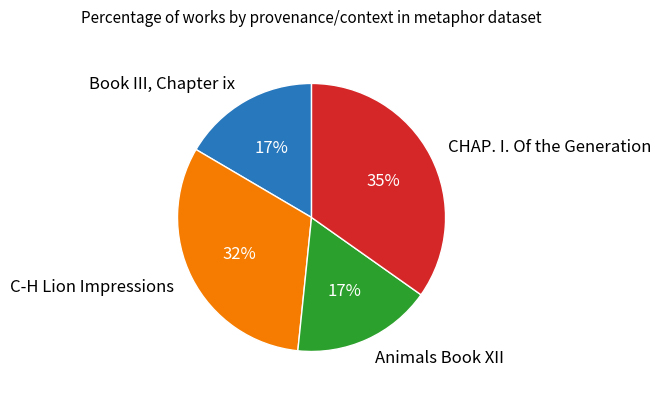

Which has a higher value, CHAP. I. Of the Generation or C-H Lion Impressions?

CHAP. I. Of the Generation